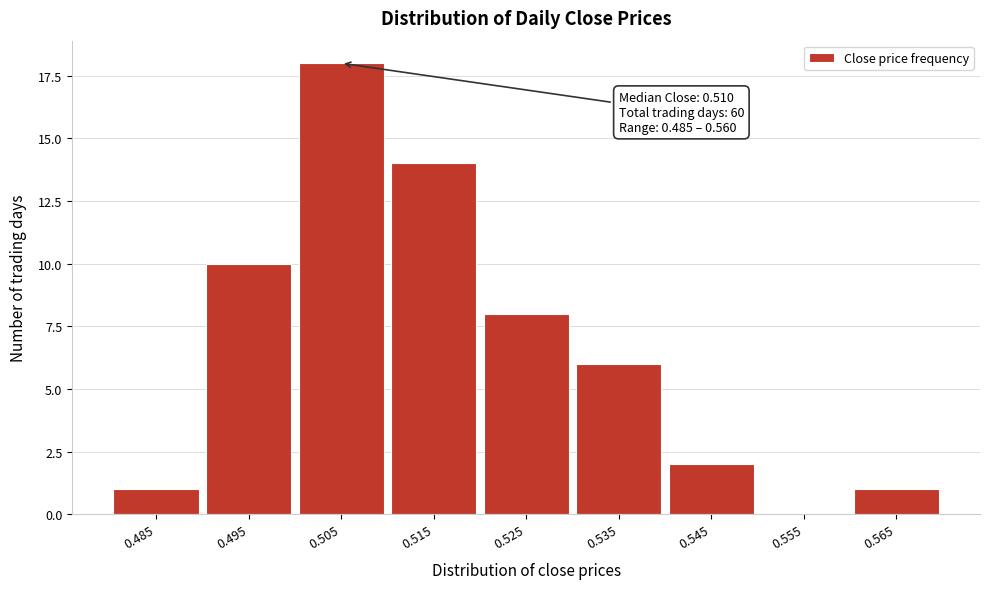

Reading left to right, extract all data points from this chart.

0.485=1	0.495=10	0.505=18	0.515=14	0.525=8	0.535=6	0.545=2	0.555=0	0.565=1